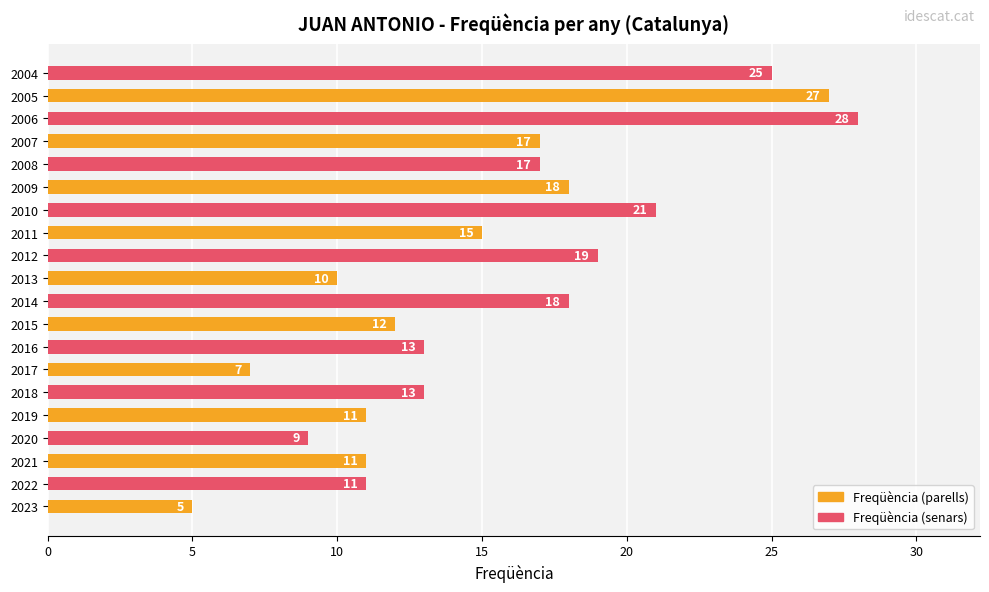

Where is the data nearest to the value 16?

2011